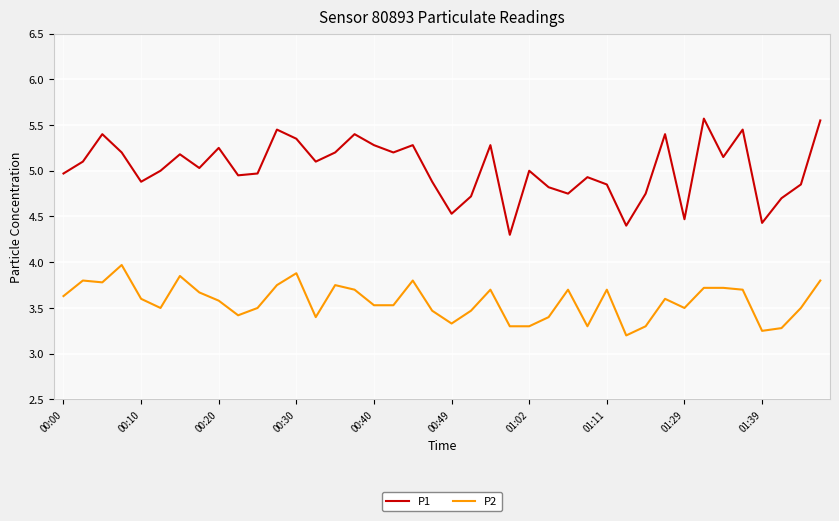

What is the highest value of the P1 series?

5.6